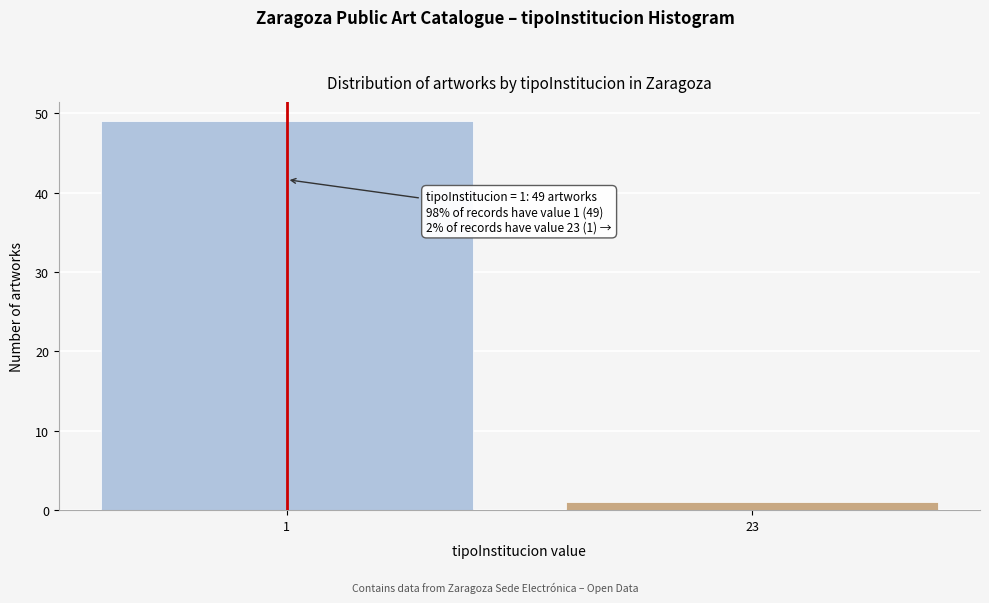

Reading left to right, transcribe all the data shown in this chart.

49	1